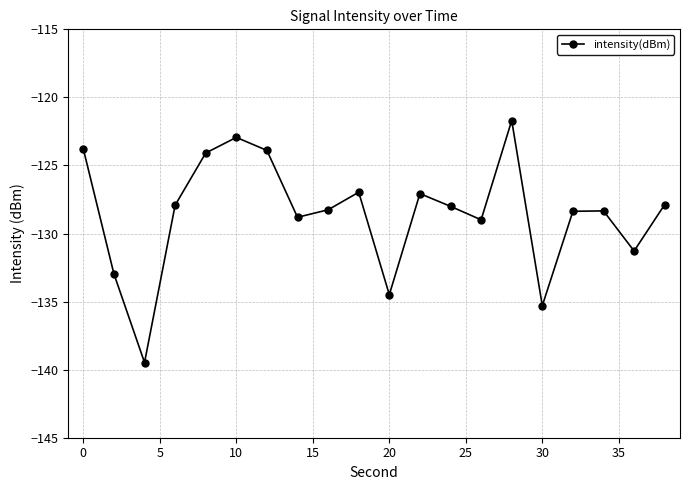

What is the smallest value displayed?

-139.5